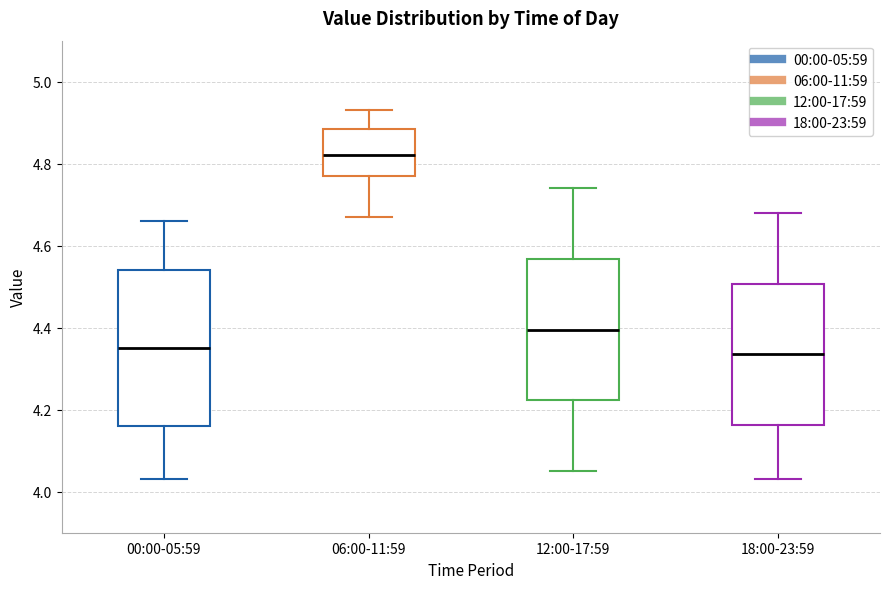

Reading left to right, read every box against the y-axis: the position of its median line, the range the box covers, and the ends of its whiskers. The values are not printed on the chart, so give them approximately, as read against the axis.

00:00-05:59: median 4.36, box 4.16 to 4.54, whiskers 4.04 to 4.66
06:00-11:59: median 4.82, box 4.78 to 4.88, whiskers 4.68 to 4.94
12:00-17:59: median 4.40, box 4.22 to 4.56, whiskers 4.06 to 4.74
18:00-23:59: median 4.34, box 4.16 to 4.50, whiskers 4.04 to 4.68